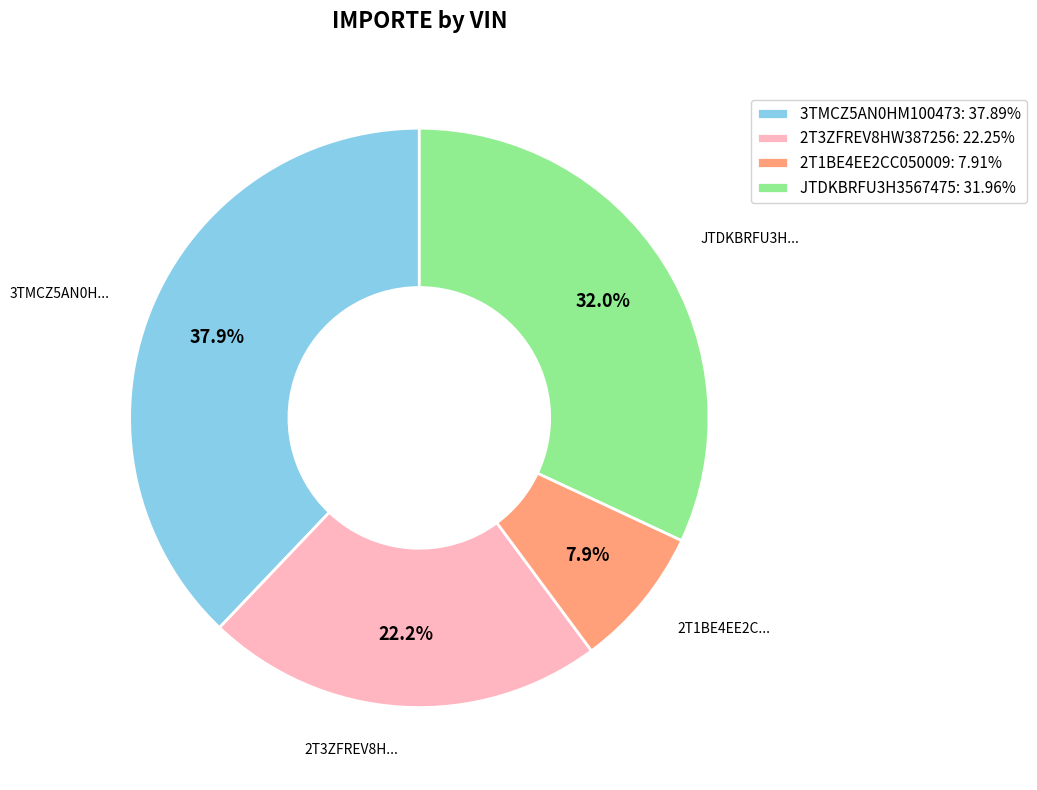

To the nearest percent, what is the average slice percentage?

25%